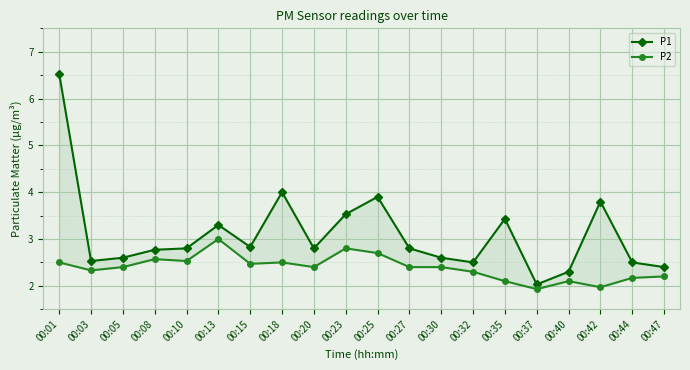

Where is P2 nearest to the value 2?

00:42